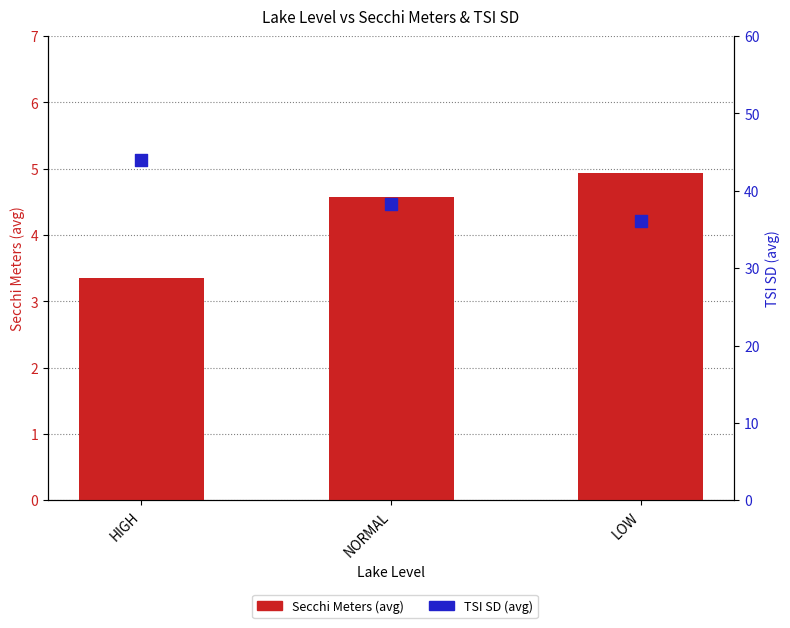

At which category is the sum across all series the highest?

HIGH